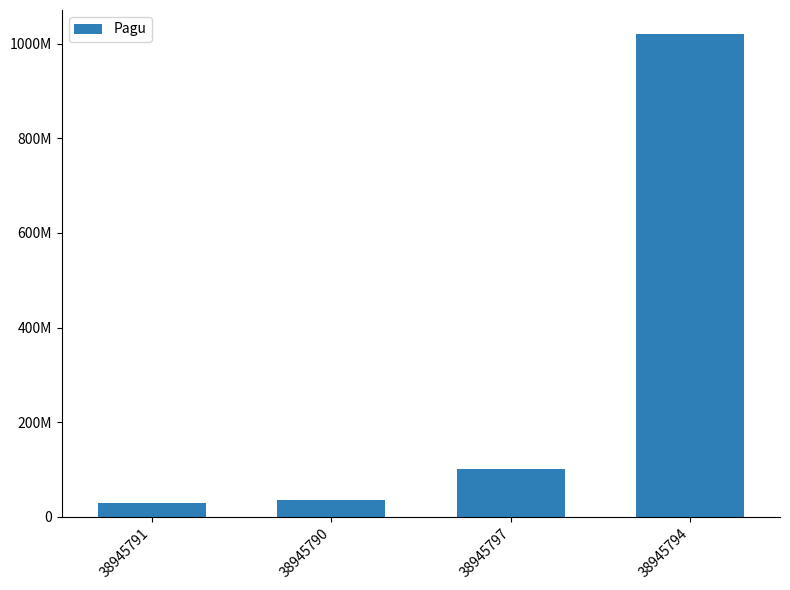

Reading left to right, list all the values displayed in this chart.

38945791=30000000	38945790=36000000	38945797=100000000	38945794=1020000000